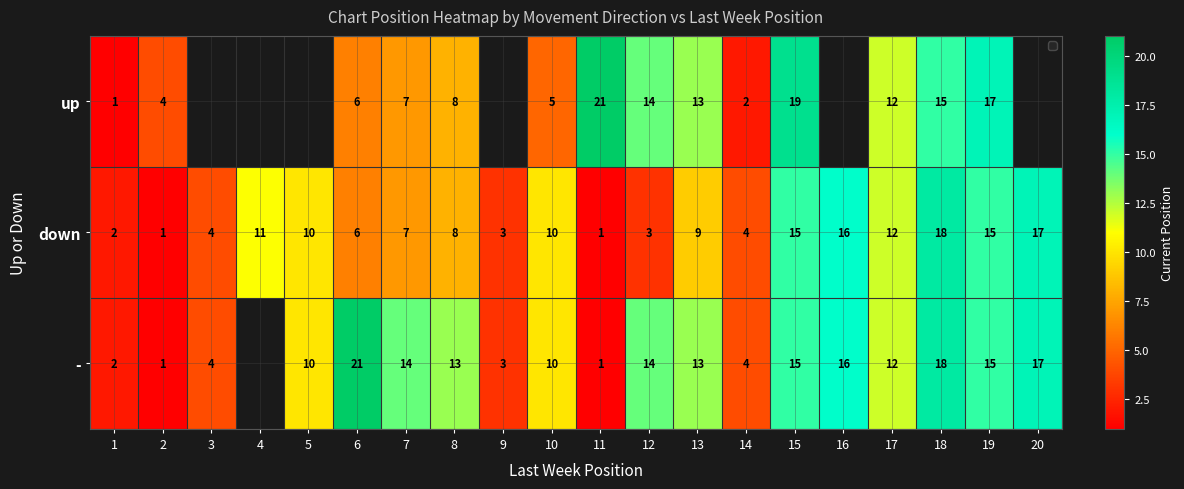

At which category does the chart reach its minimum across all series?

1